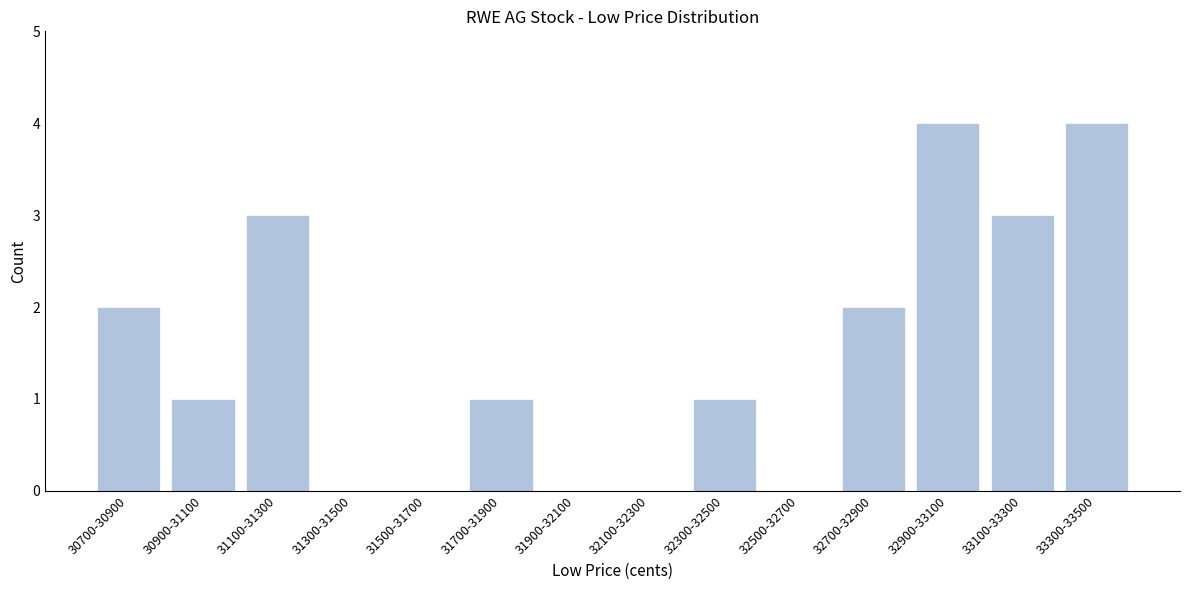

Reading left to right, list all the values displayed in this chart.

30700-30900=2	30900-31100=1	31100-31300=3	31300-31500=0	31500-31700=0	31700-31900=1	31900-32100=0	32100-32300=0	32300-32500=1	32500-32700=0	32700-32900=2	32900-33100=4	33100-33300=3	33300-33500=4